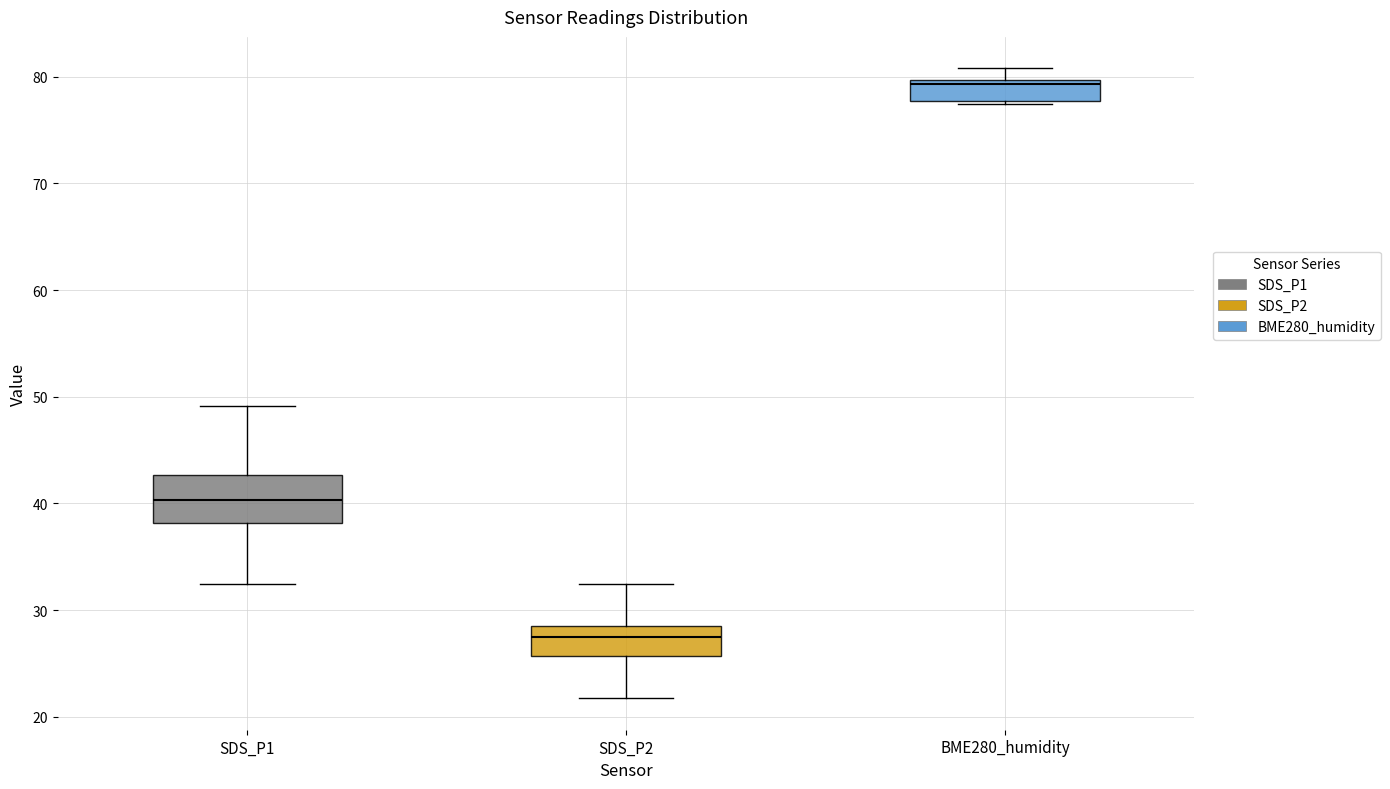

Which box's median line is the lowest?

SDS_P2